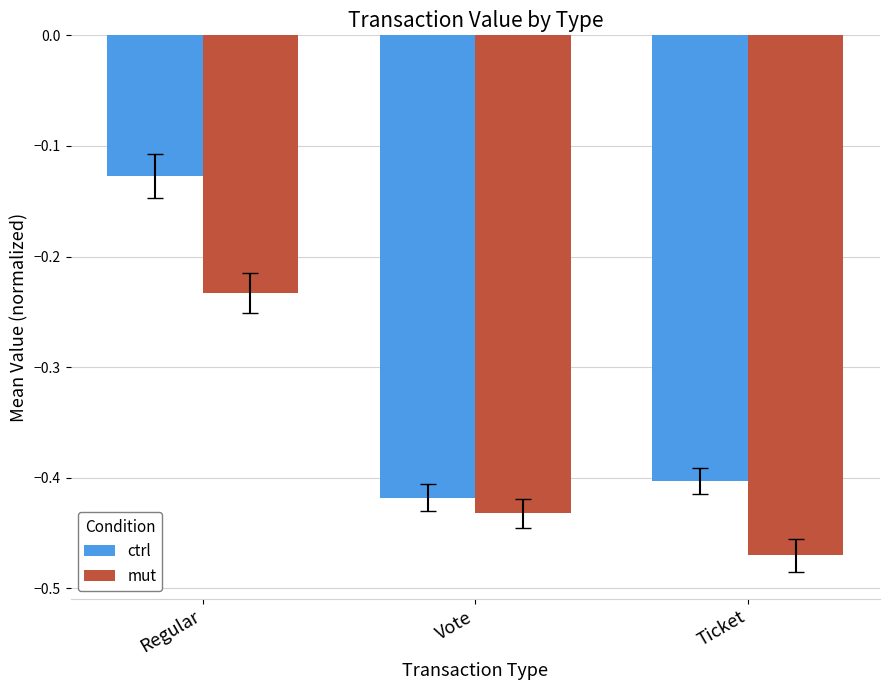

At which label is mut closest to 0?

Regular